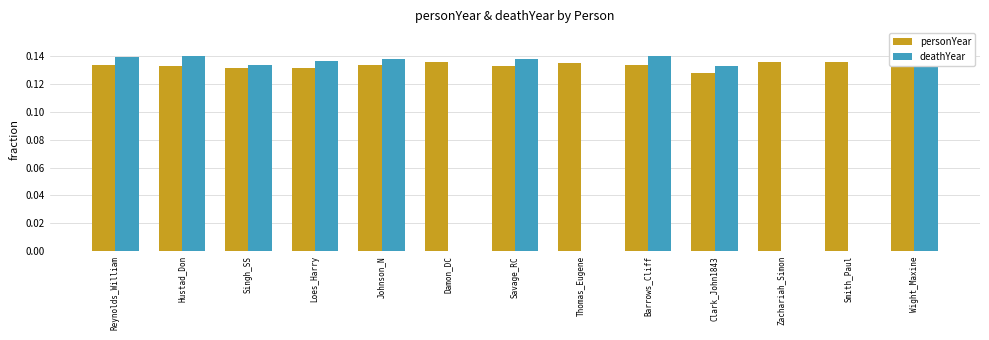

Which series changed the most between Hustad_Don and Barrows_Cliff?

personYear